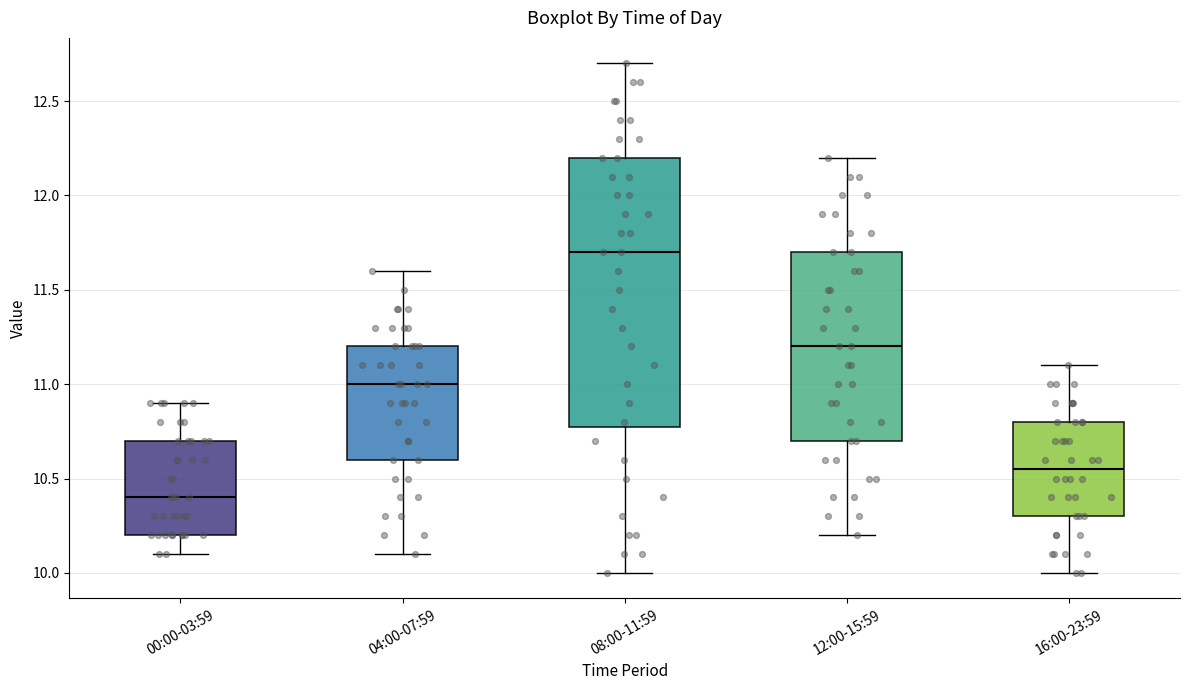

Where does the median line of the box for 16:00-23:59 sit on the y-axis? The values are not printed on the chart, so give them approximately, as read against the axis.

10.55